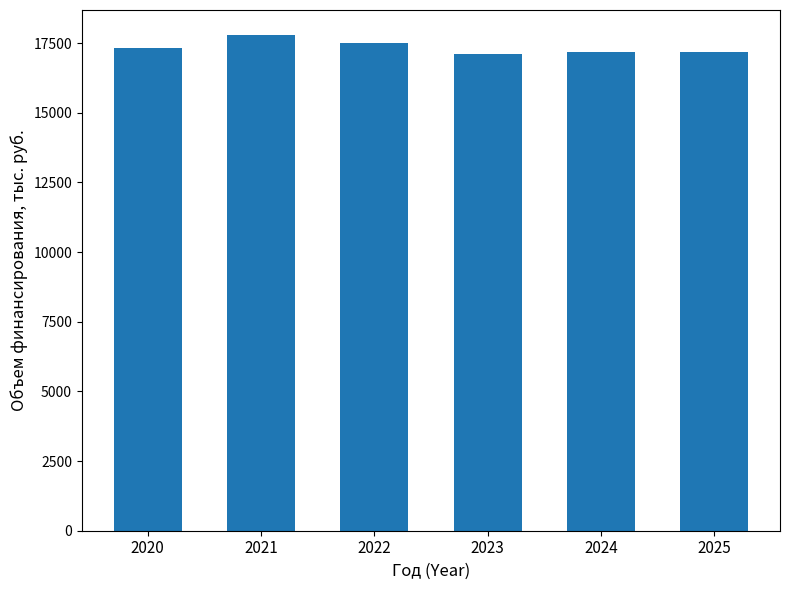

True or false: the data shows 11318.2 at 2020.

False